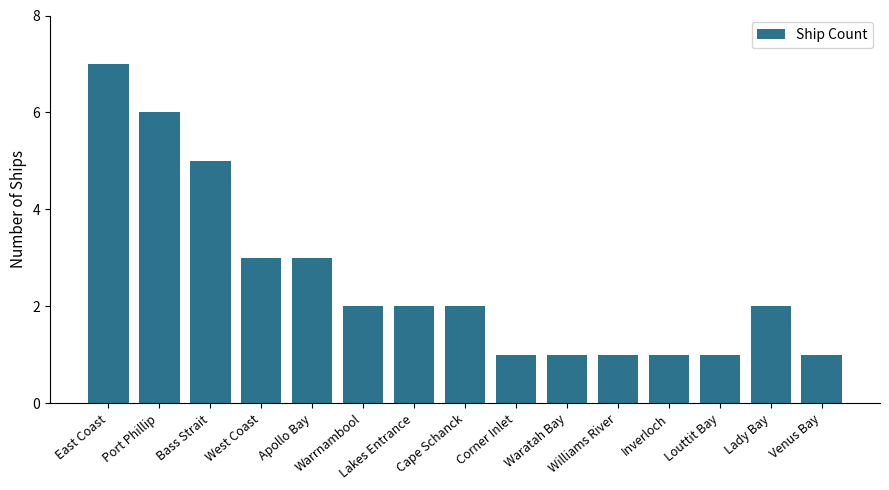

Reading left to right, extract all data points from this chart.

7	6	5	3	3	2	2	2	1	1	1	1	1	2	1